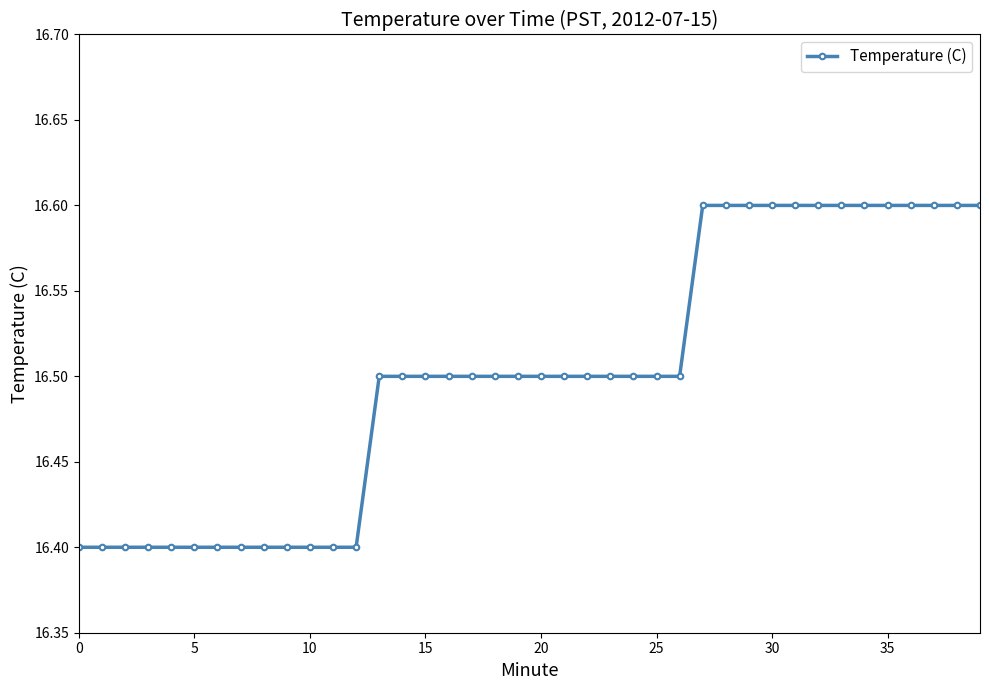

Reading left to right, list all the values displayed in this chart.

16.4	16.4	16.4	16.4	16.4	16.4	16.4	16.4	16.4	16.4	16.4	16.4	16.4	16.5	16.5	16.5	16.5	16.5	16.5	16.5	16.5	16.5	16.5	16.5	16.5	16.5	16.5	16.6	16.6	16.6	16.6	16.6	16.6	16.6	16.6	16.6	16.6	16.6	16.6	16.6